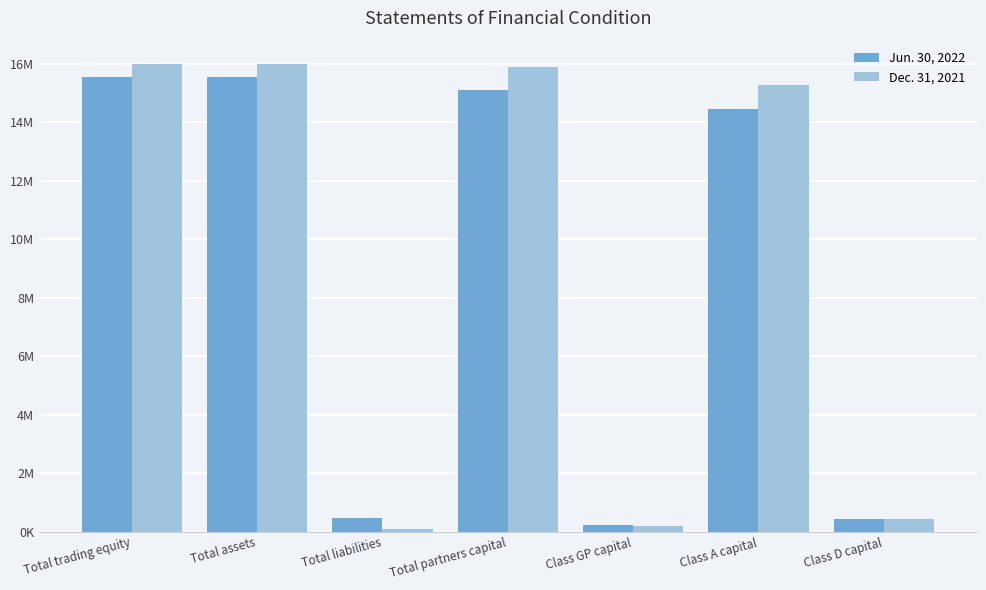

What is the label of the 3rd bar from the right?

Class GP capital